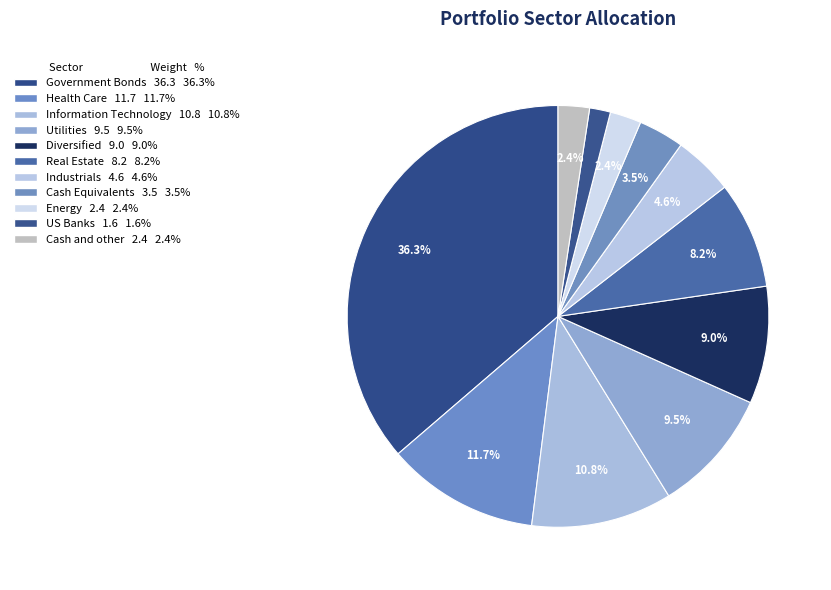

Is Health Care the majority of the pie?

No